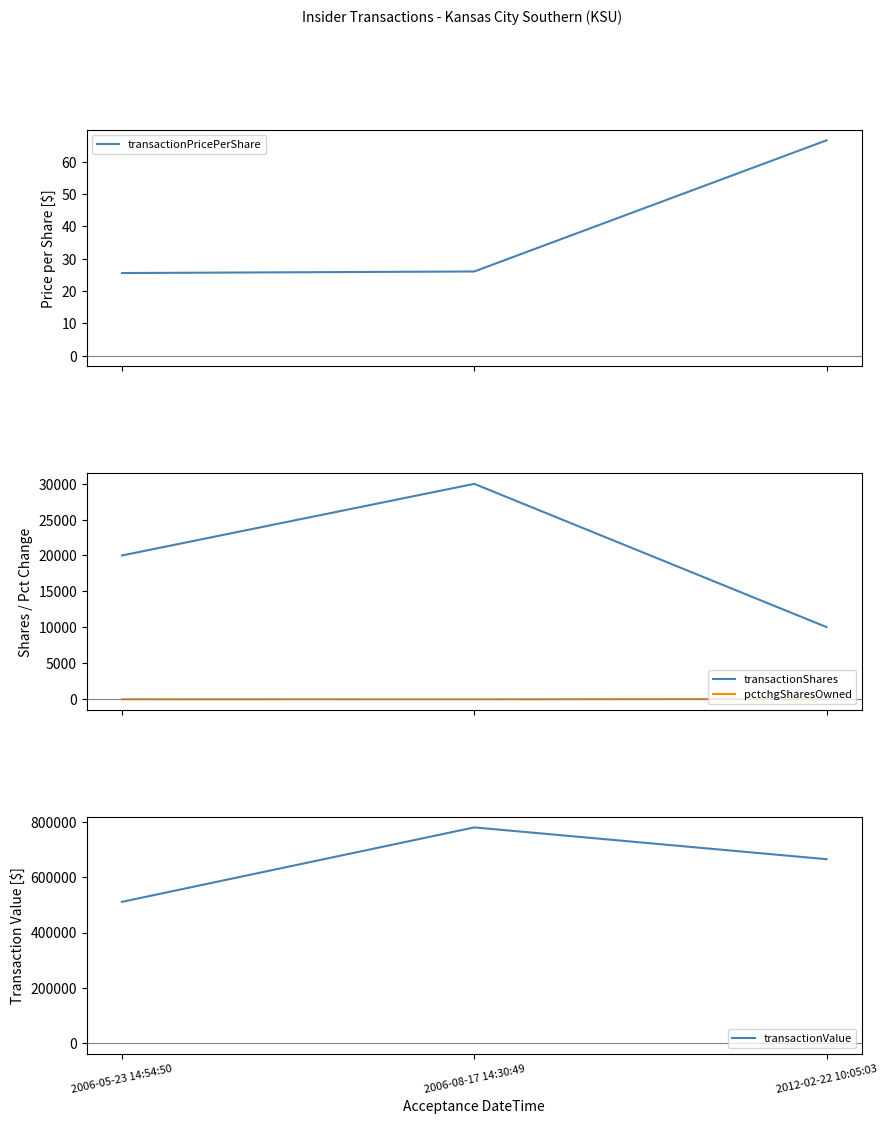

True or false: pctchgSharesOwned has a value of -38.3 at 2006-08-17 14:30:49.

False